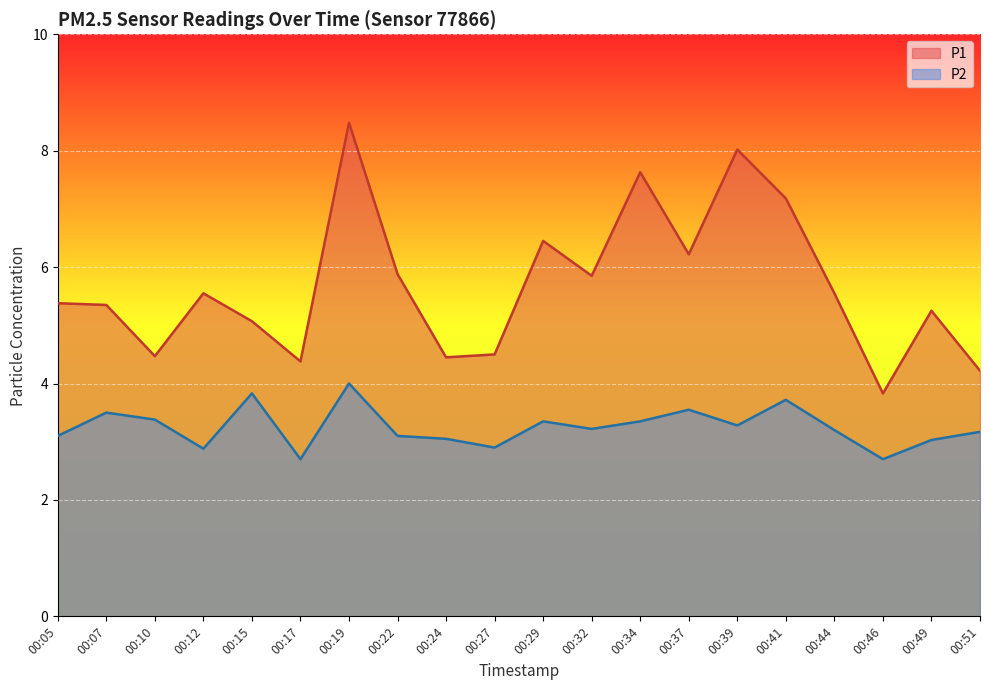

What is the value of the P1 point at the 17th from the left?

5.5